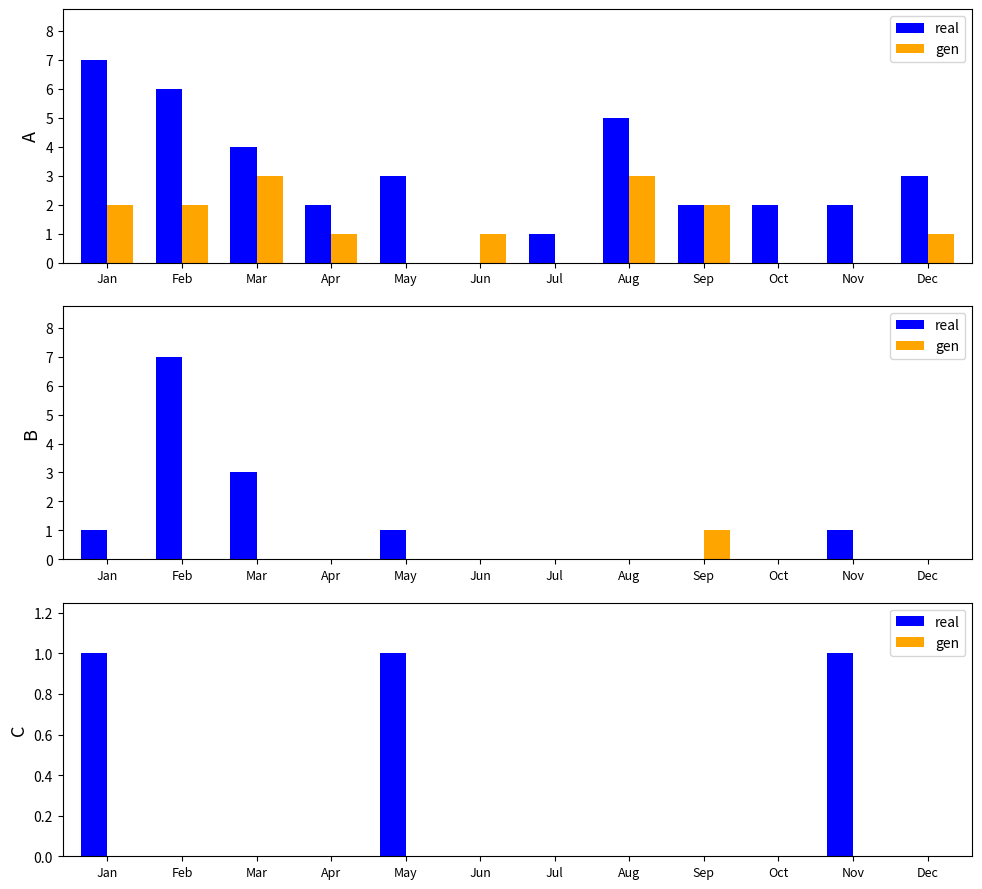

Count the number of categories in the chart.

12